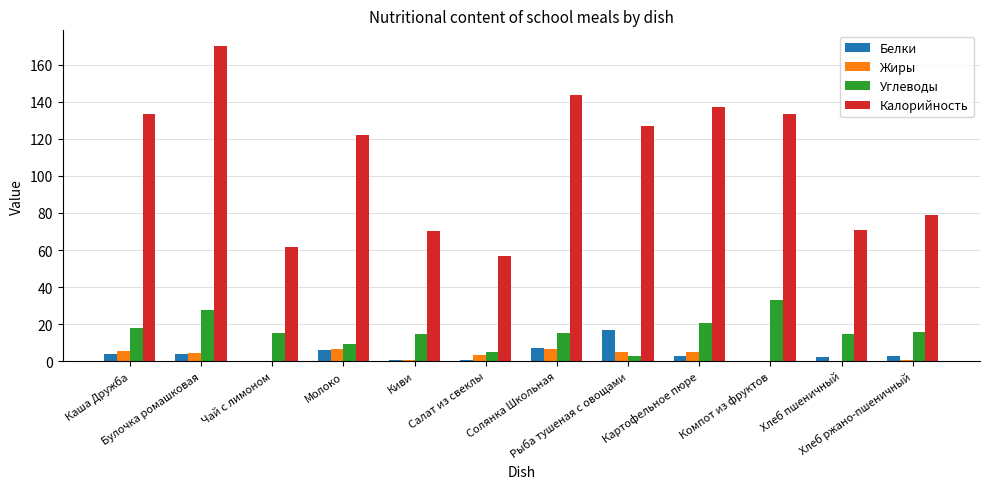

The Углеводы series shows 14.8 at Хлеб пшеничный. True or false?

True